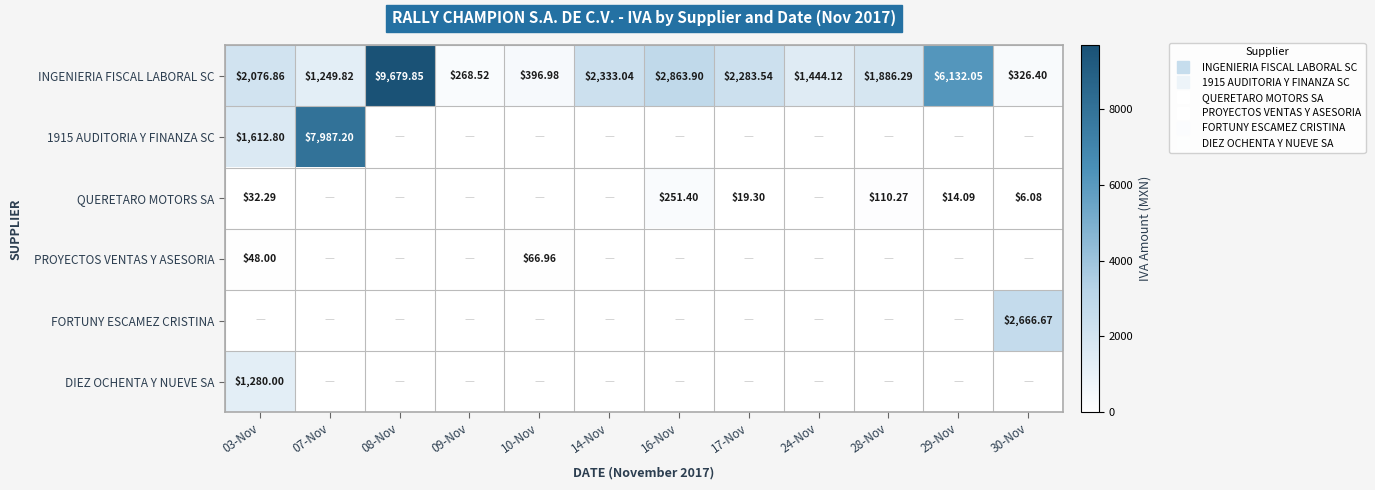

List the labels in order of INGENIERIA FISCAL LABORAL SC value, smallest first.

09-Nov, 30-Nov, 10-Nov, 07-Nov, 24-Nov, 28-Nov, 03-Nov, 17-Nov, 14-Nov, 16-Nov, 29-Nov, 08-Nov